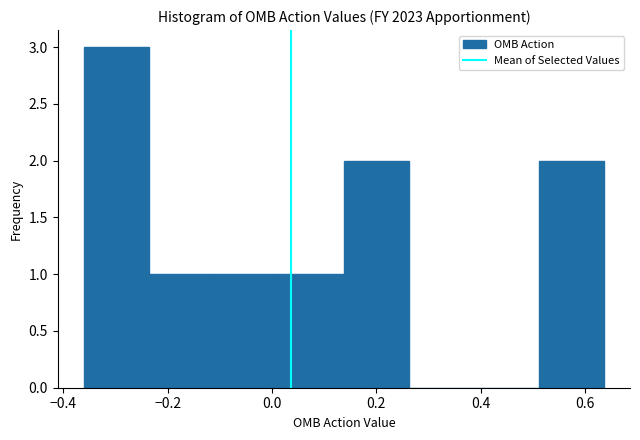

Reading left to right, list every bar in this chart as the range it spans on the x-axis followed by its height. Neither the bar edges nor the heights are printed on the chart, so give them approximately, as read against the axes.

-0.36 to -0.24: 3
-0.24 to -0.12: 1
-0.12 to 0.02: 1
0.02 to 0.14: 1
0.14 to 0.26: 2
0.26 to 0.38: 0
0.38 to 0.52: 0
0.52 to 0.64: 2